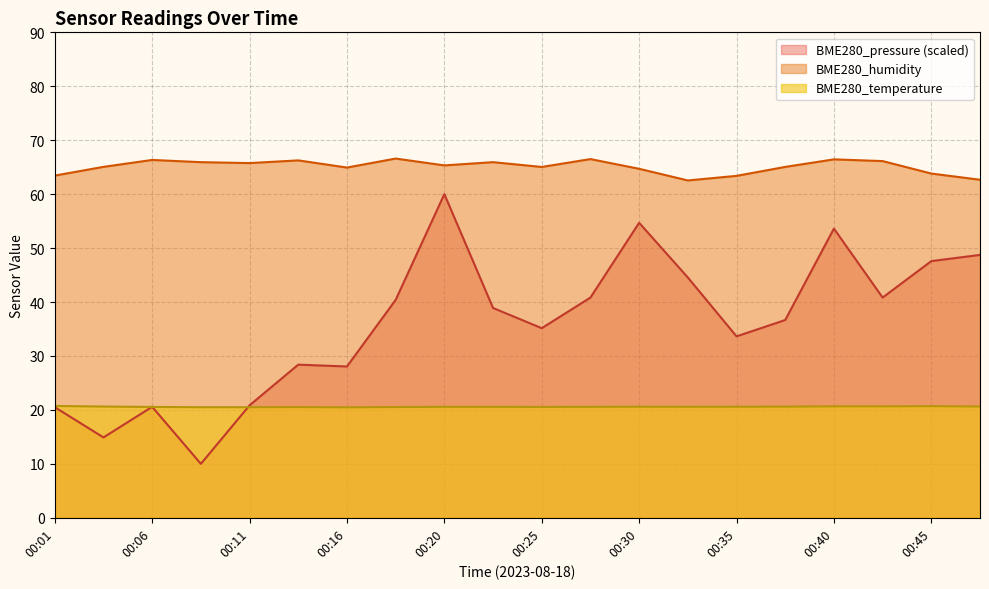

Rank the categories by BME280_temperature value from highest to lowest.

00:01, 00:45, 00:40, 00:42, 00:47, 00:03, 00:38, 00:30, 00:35, 00:33, 00:20, 00:23, 00:28, 00:06, 00:25, 00:18, 00:13, 00:08, 00:11, 00:16